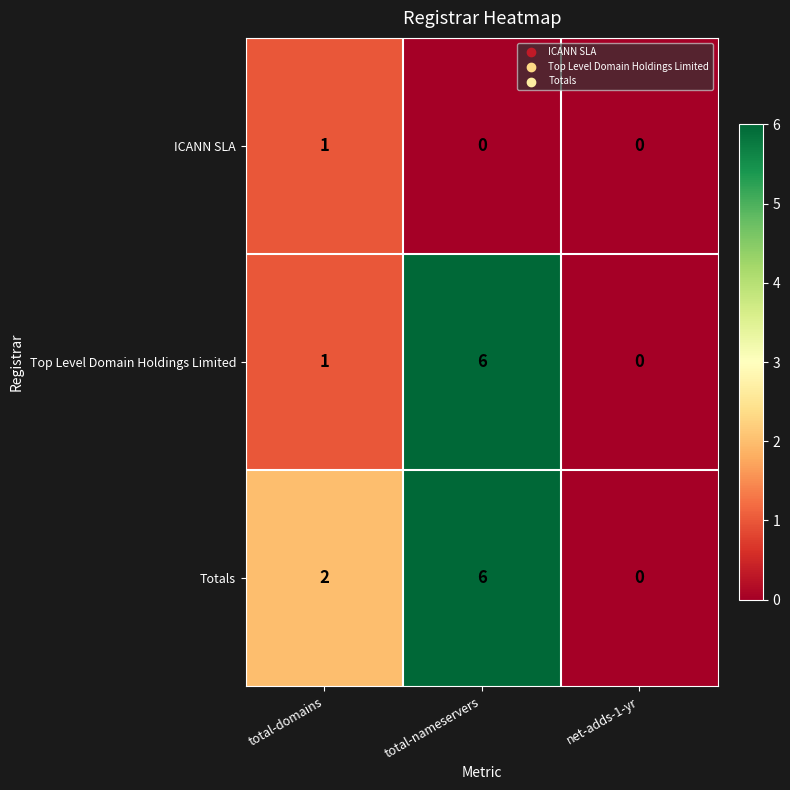

Which category has the highest value in the ICANN SLA series?

total-domains